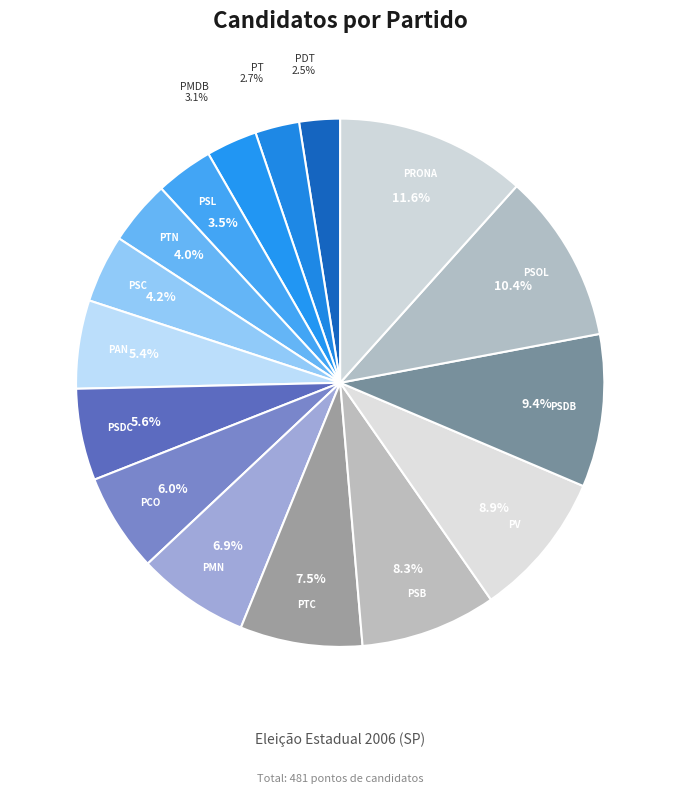

What percentage is NOT represented by PSL?

96.5%